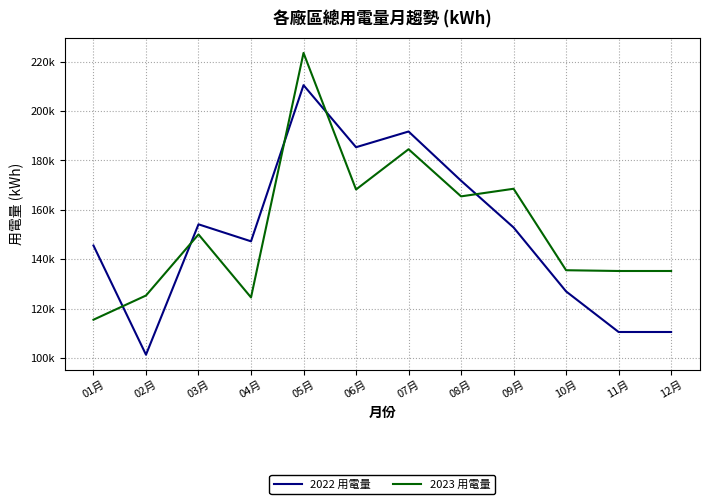

Is this an area chart (filled region under the line)?

No